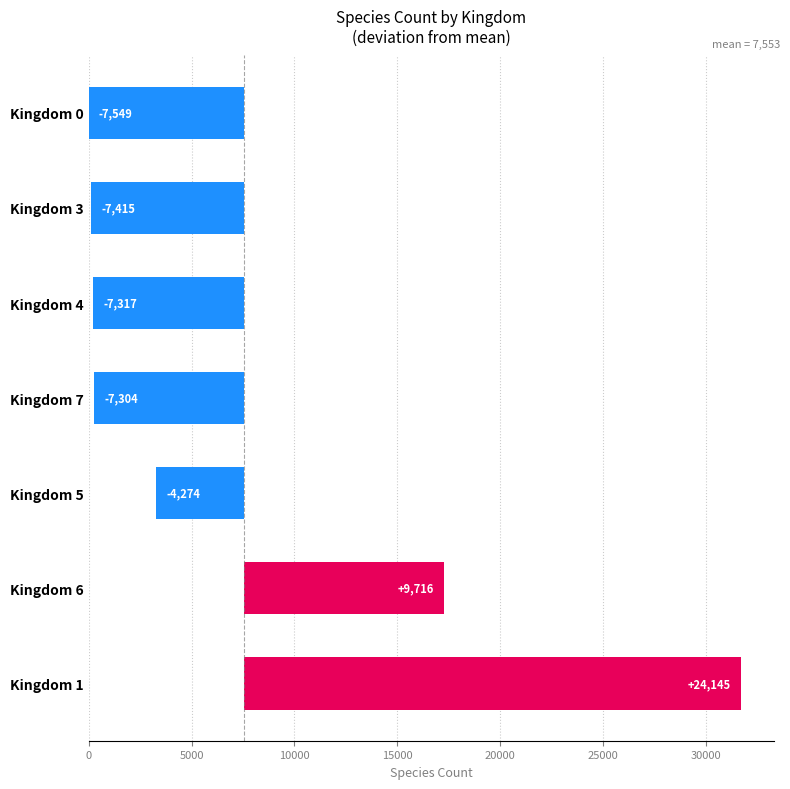

What is the difference between the maximum and minimum values?

31695.0